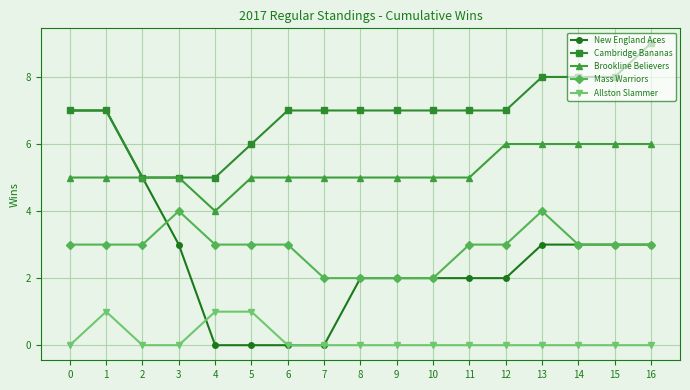

What is the approximate value of Brookline Believers at 11?

5